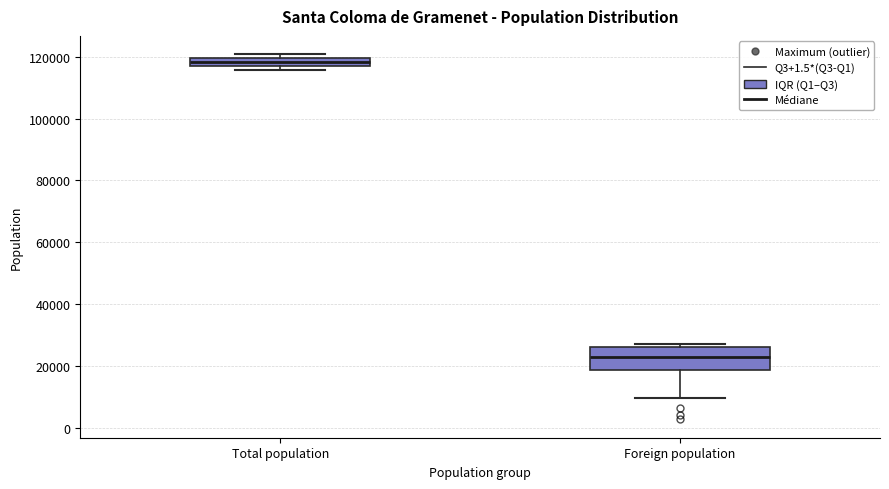

Where is the lower edge of the box for Total population on the y-axis? The values are not printed on the chart, so give them approximately, as read against the axis.

118000